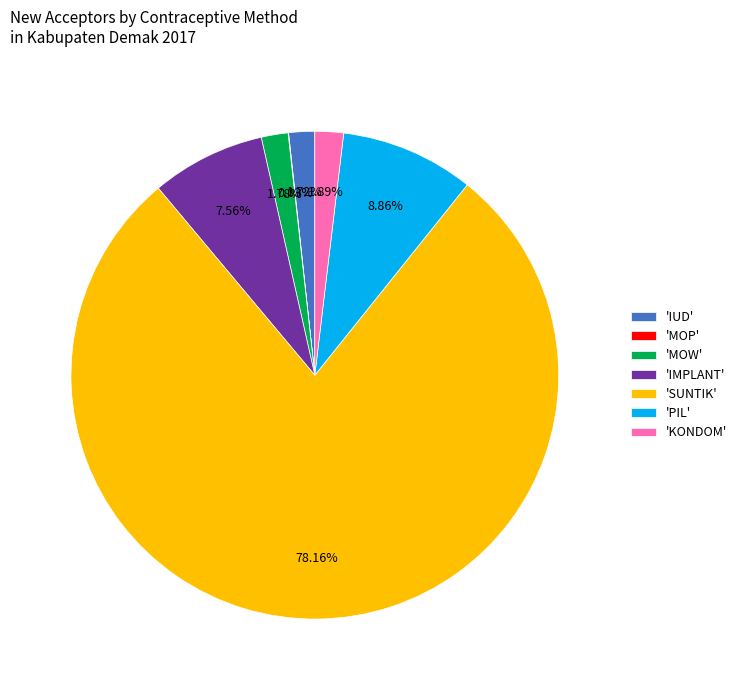

What is the ratio of the value at 'IMPLANT' to the value at 'KONDOM'?

4.0